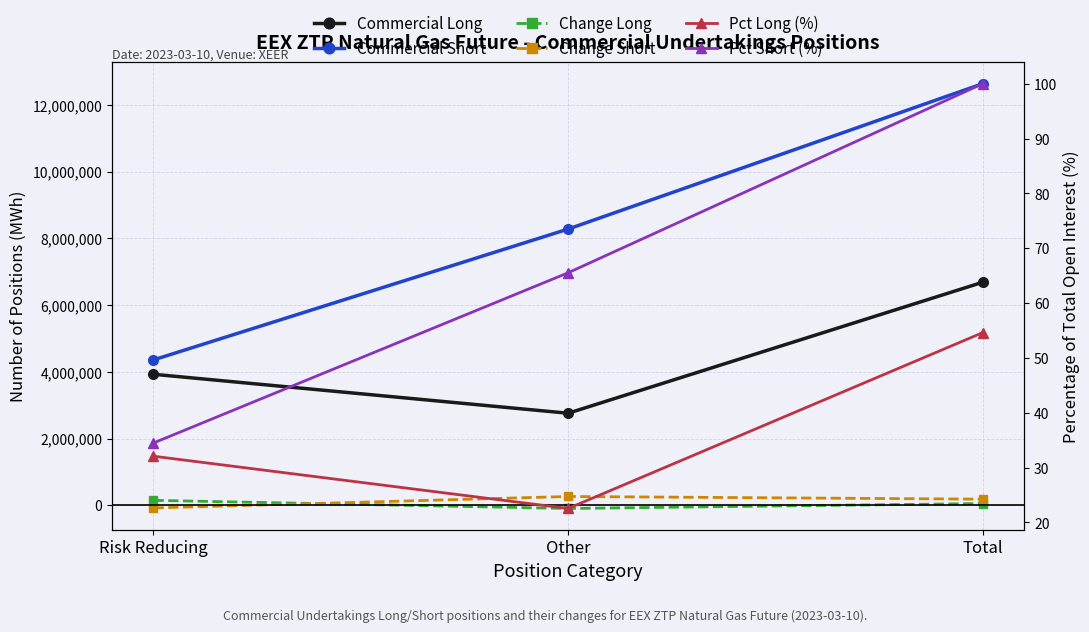

What is the lowest value of the Pct Long (%) series?

22.5